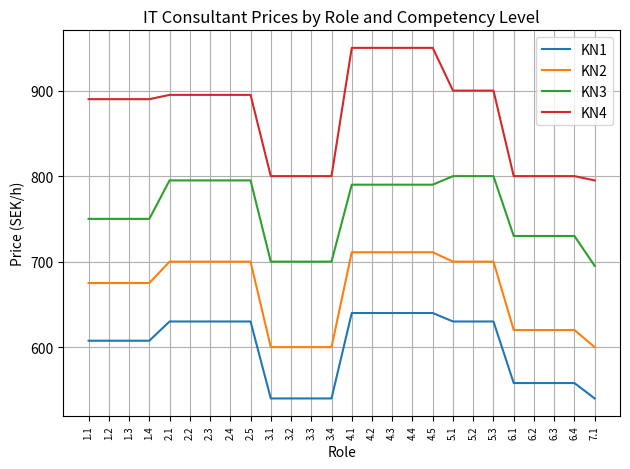

Read the KN1 value at 4.5.

639.9